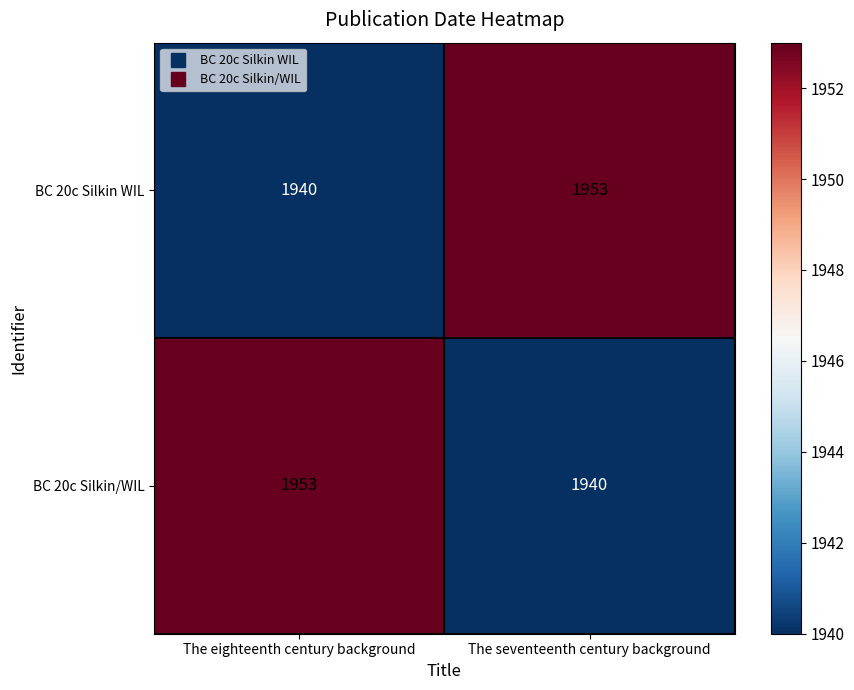

What is the smallest value displayed?

1940